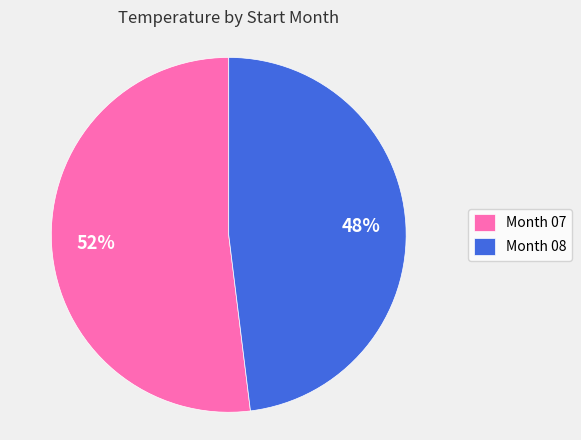

Which slice is the largest?

Month 07